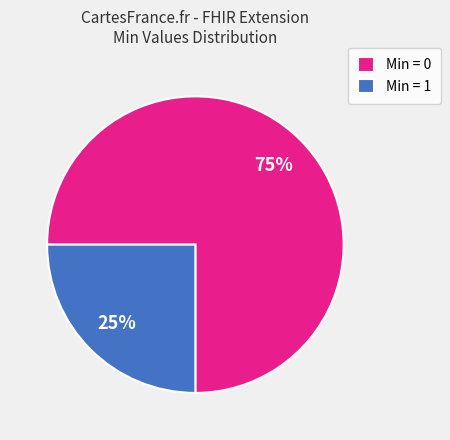

To the nearest percent, what portion does Min = 0 represent?

75%